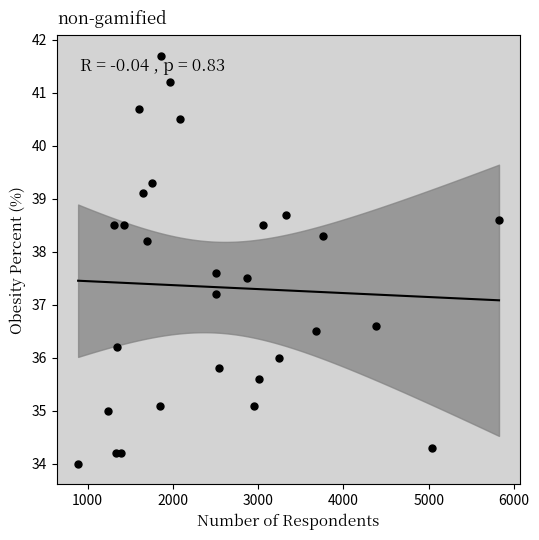

What Y value in the scatter plot is closest to 37?

37.2